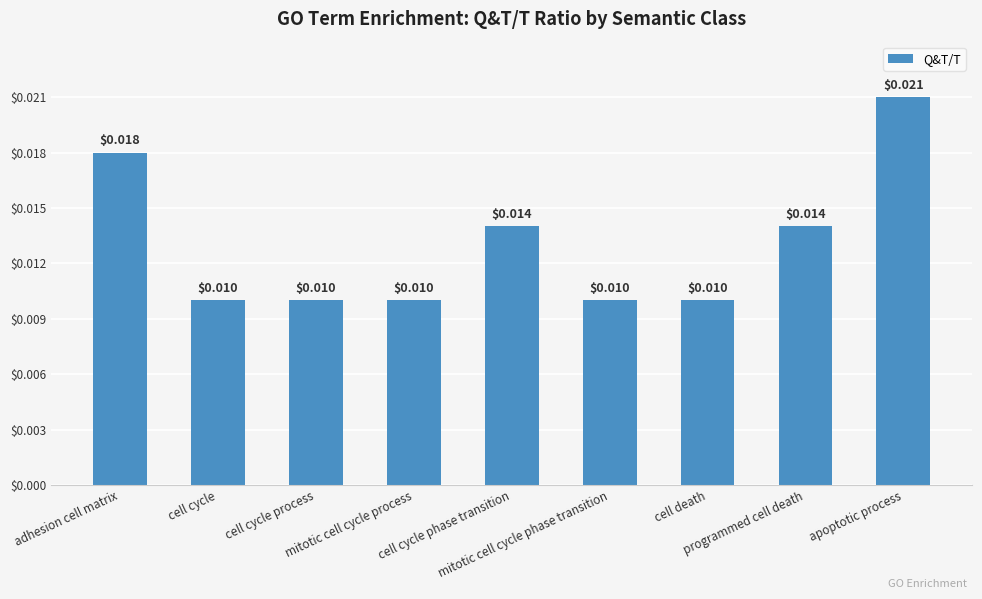

What is the label of the 5th bar from the right?

cell cycle phase transition